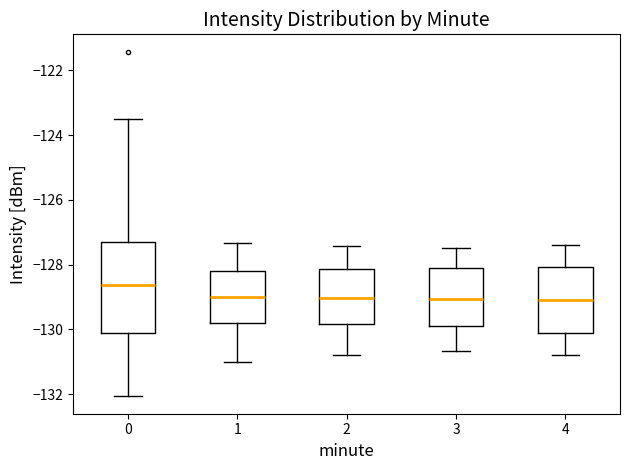

Reading left to right, transcribe this box plot: for each box, give where its median line is, the range the box spans, and where its two whiskers end, as read against the y-axis. The values are not printed on the chart, so give them approximately, as read against the axis.

0: median -128.6, box -130.0 to -127.2, whiskers -132.0 to -123.4
1: median -129.0, box -129.8 to -128.2, whiskers -131.0 to -127.4
2: median -129.0, box -129.8 to -128.2, whiskers -130.8 to -127.4
3: median -129.0, box -129.8 to -128.2, whiskers -130.6 to -127.4
4: median -129.0, box -130.2 to -128.0, whiskers -130.8 to -127.4